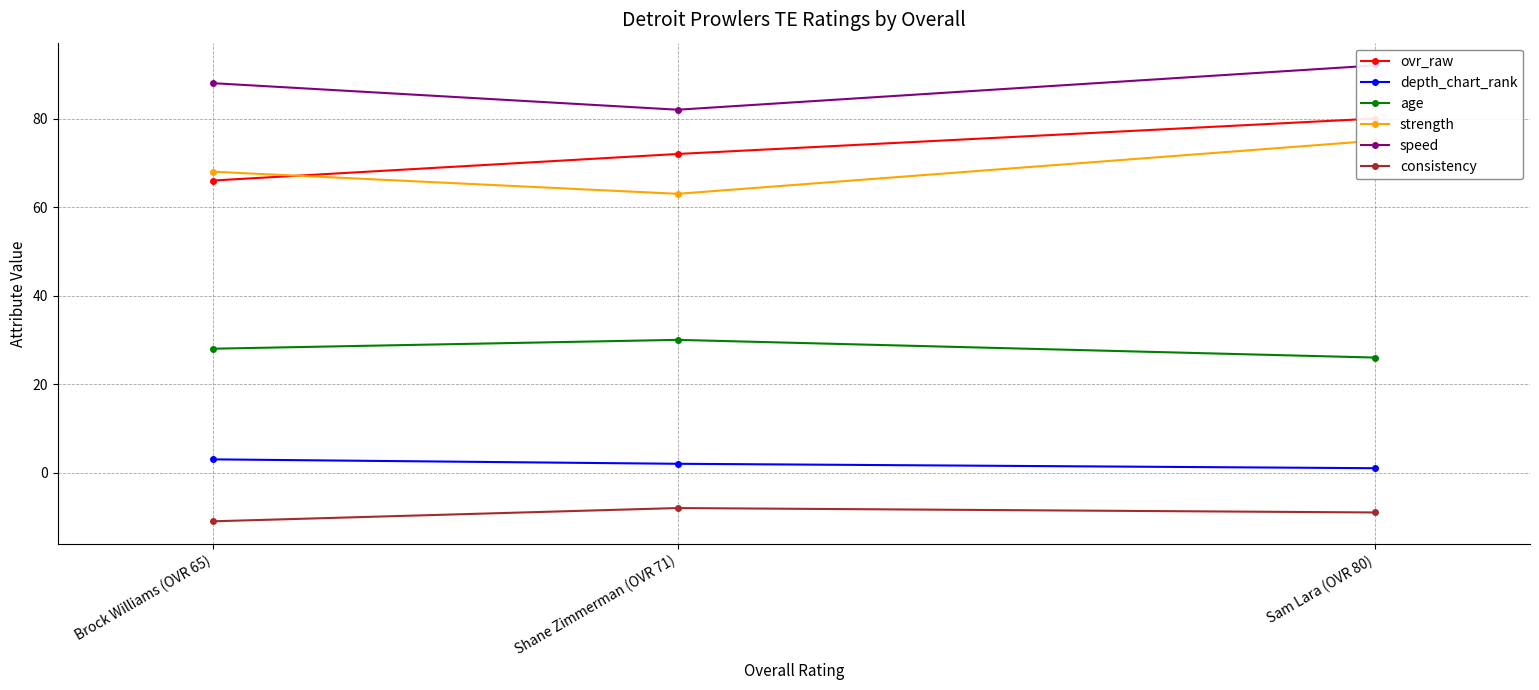

What is the smallest value displayed?

-11